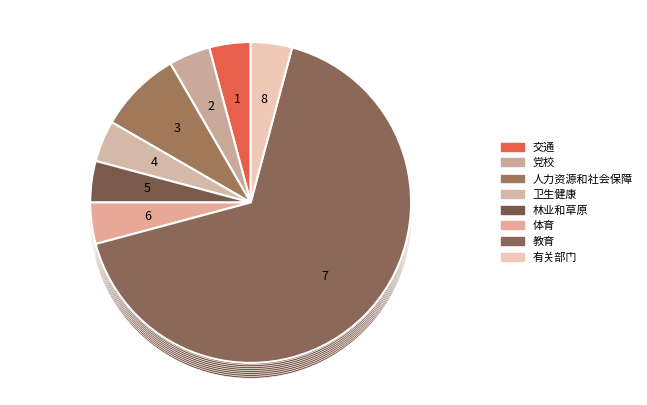

Which slice is the smallest?

交通